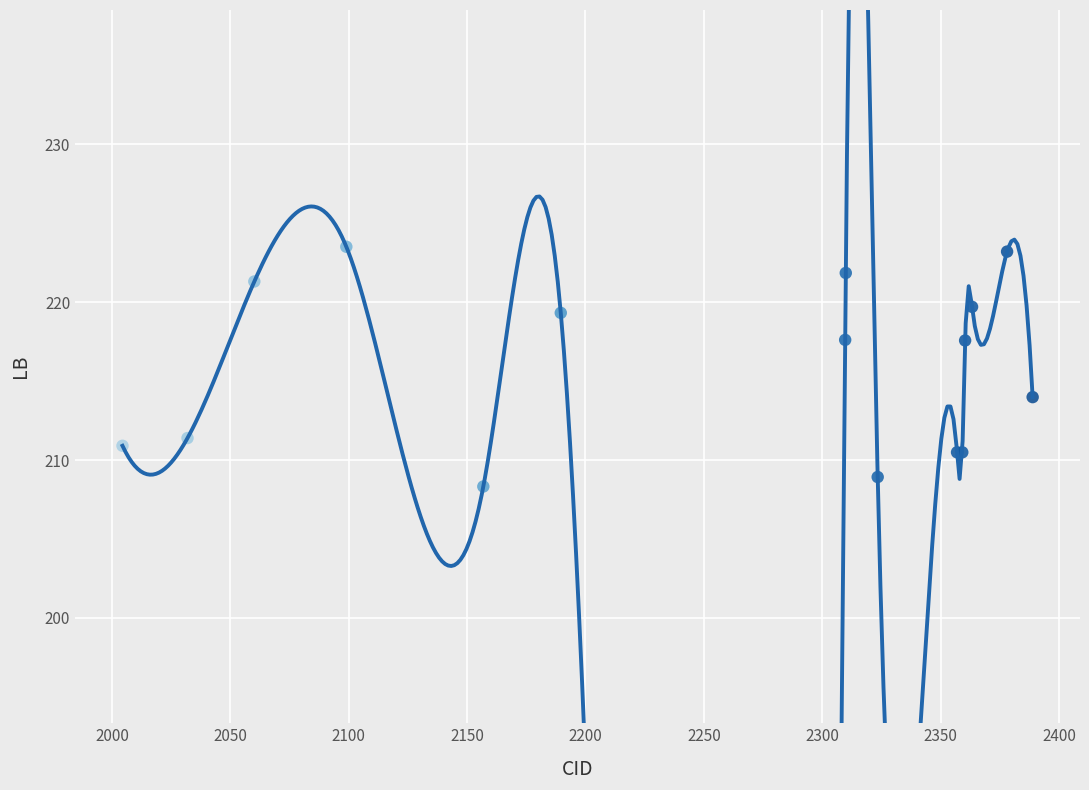

What Y value in the scatter plot is closest to 215?

214.0